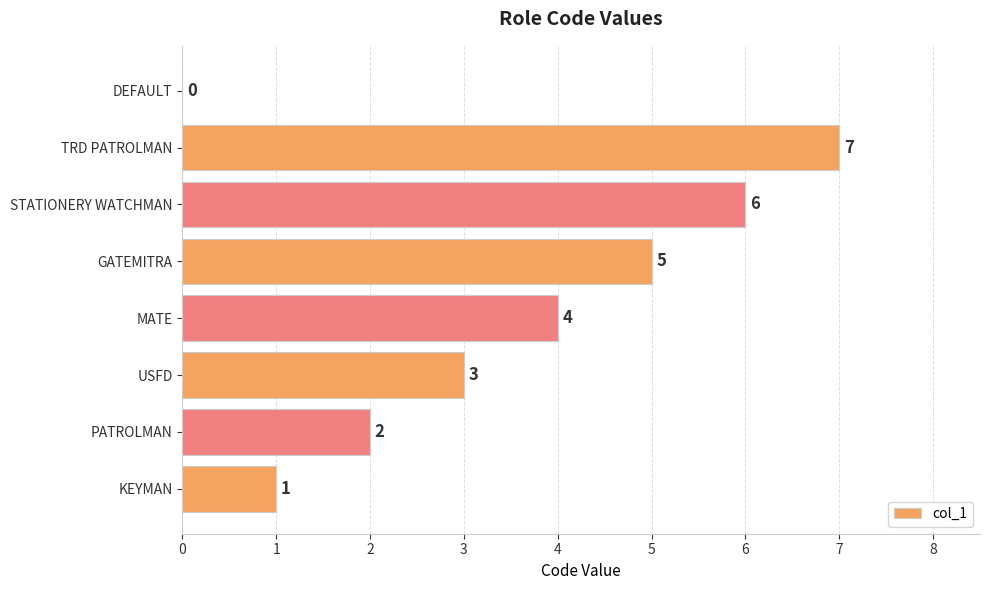

Is it true that the value at DEFAULT is 3?

False